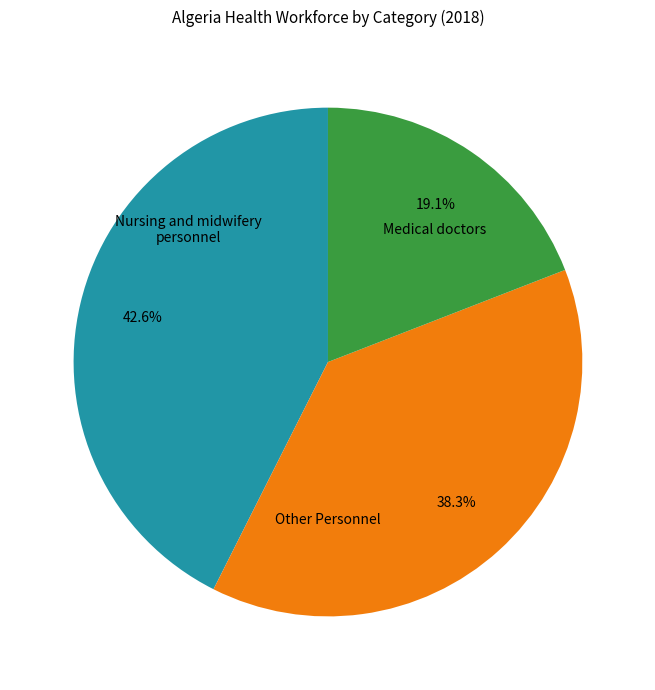

Does any single category account for the majority?

No